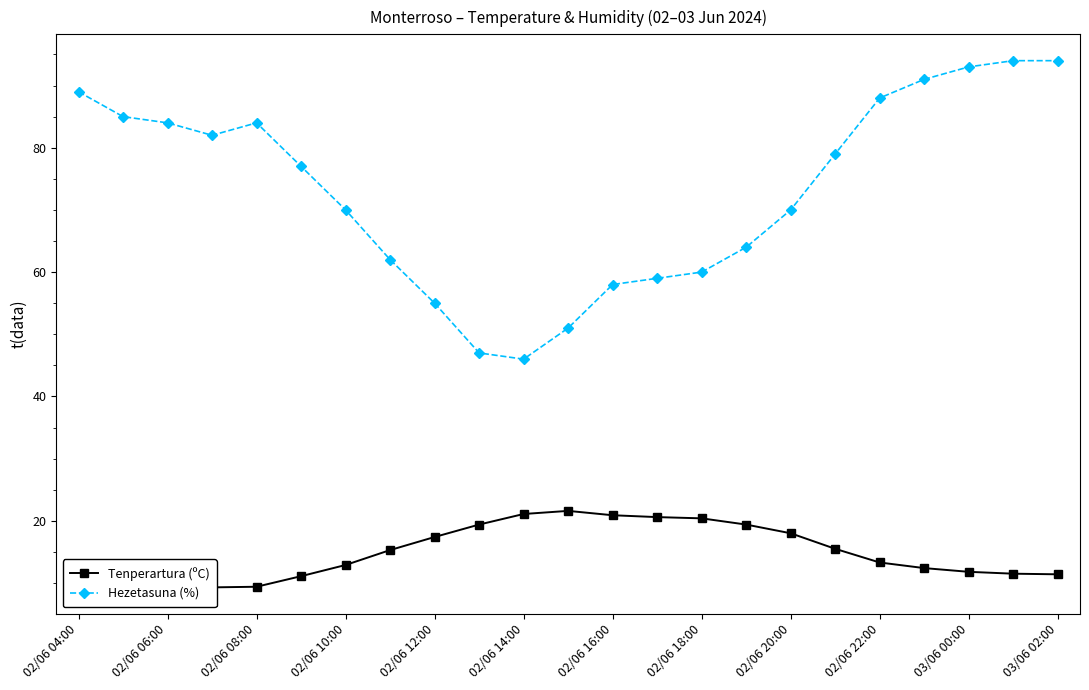

What is the greatest value displayed?

94.0